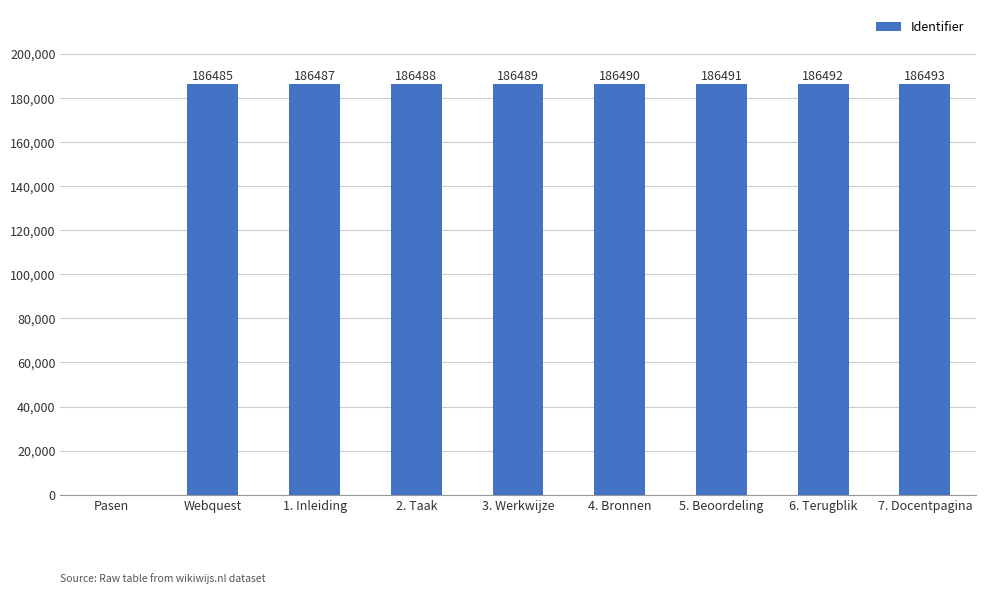

Are the bars horizontal?

No